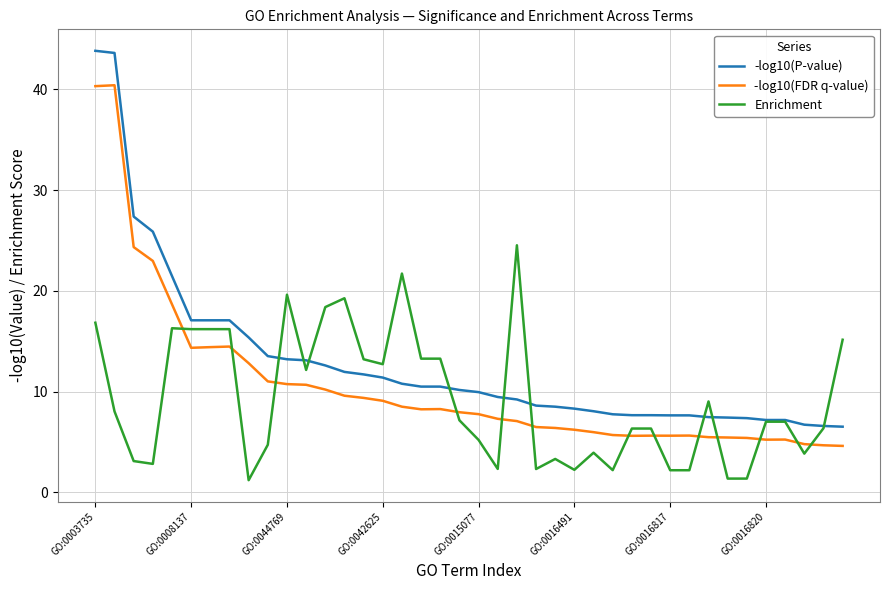

Which series has the widest spread of values?

-log10(P-value)